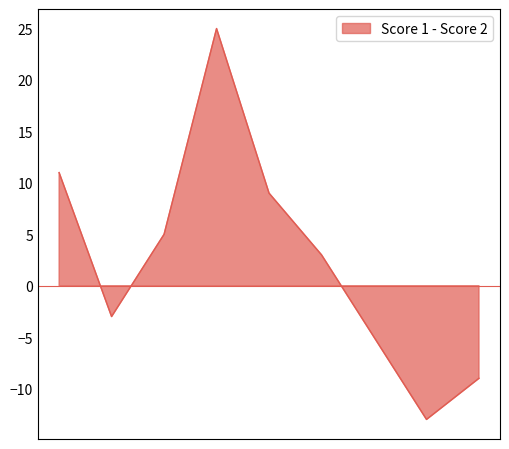

Which category has the highest value across all series?

4